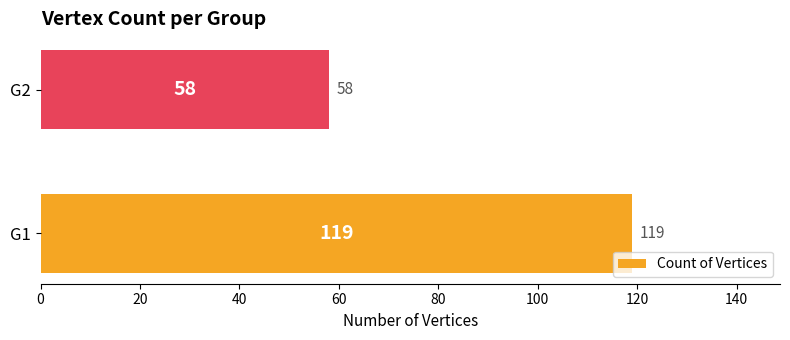

What is the sum of all values?

177